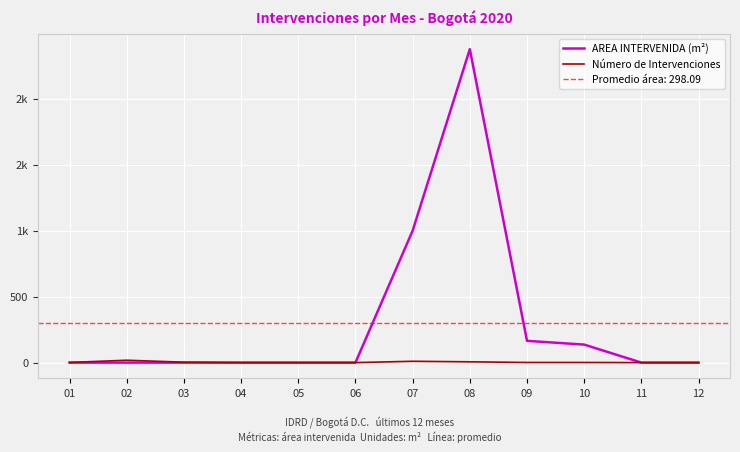

True or false: Número de Intervenciones has a value of 1.0 at 10.

True